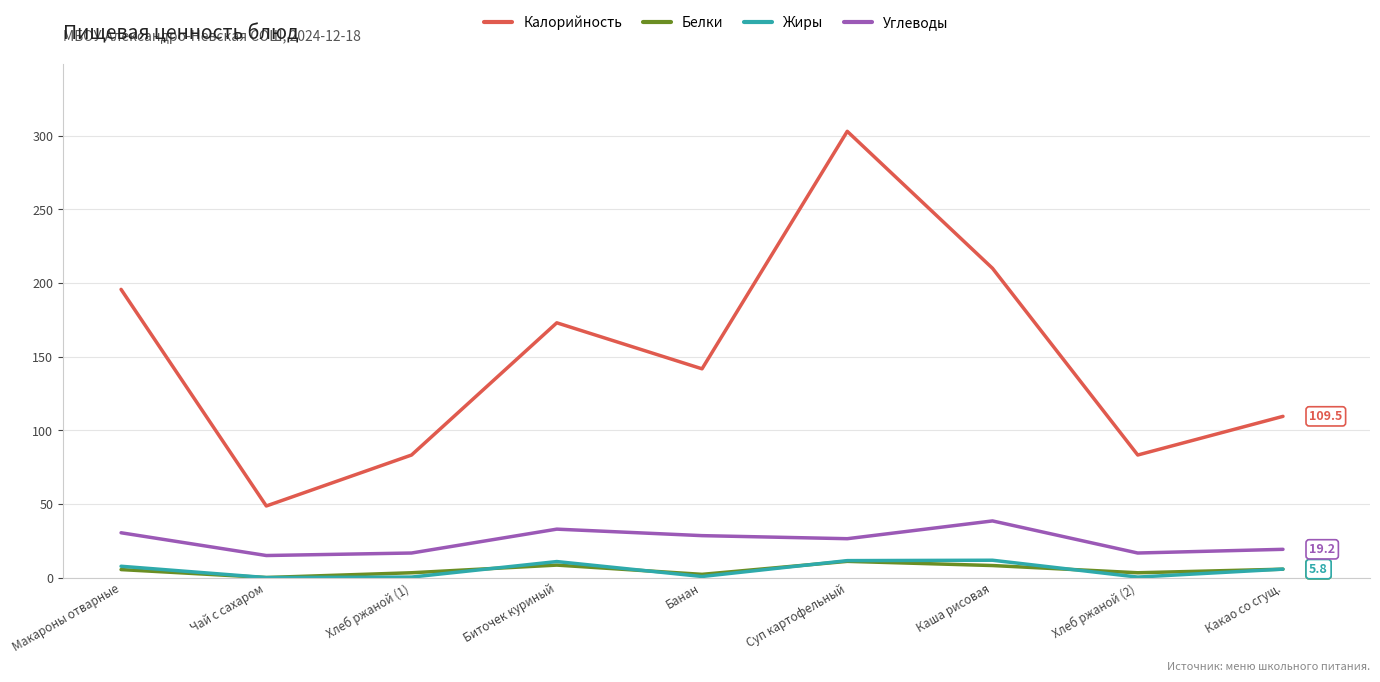

What is the difference between the maximum and minimum values in the Белки series?

11.0